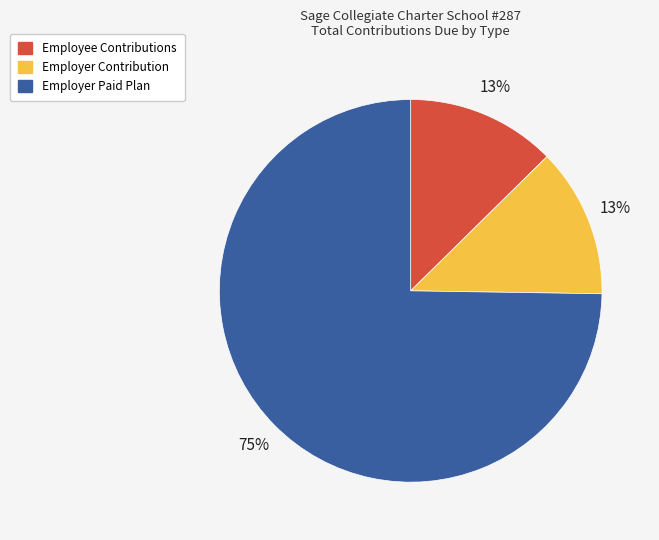

Which slice is the largest?

Employer Paid Plan